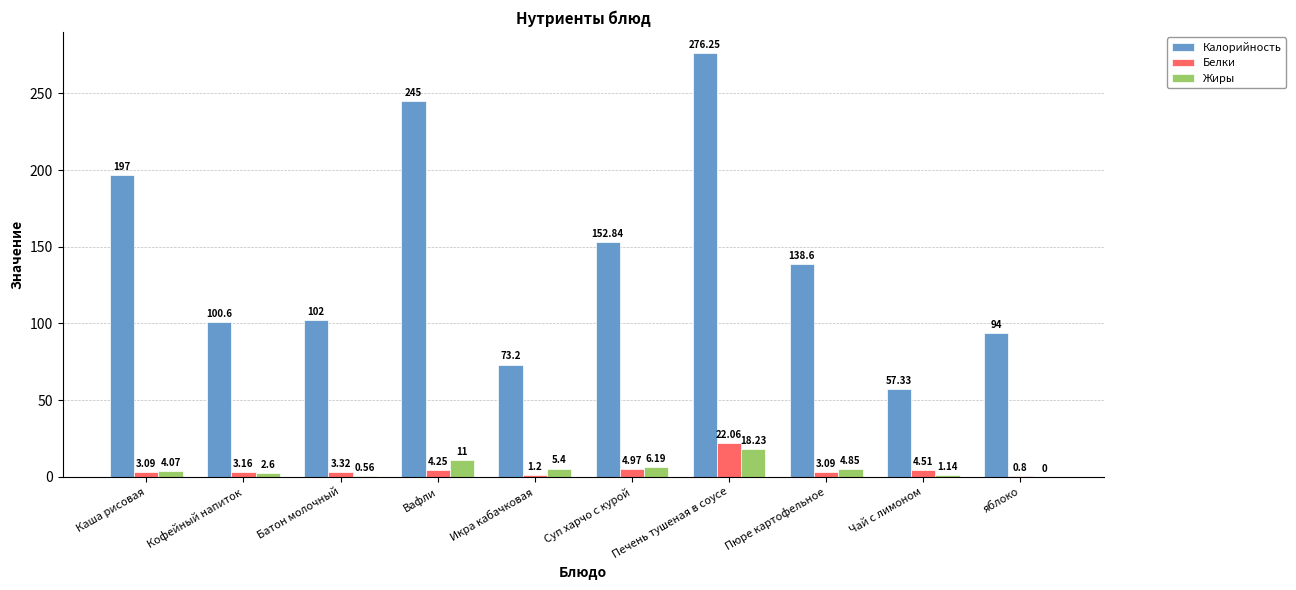

Between Кофейный напиток and Печень тушеная в соусе, which series saw the biggest shift?

Калорийность